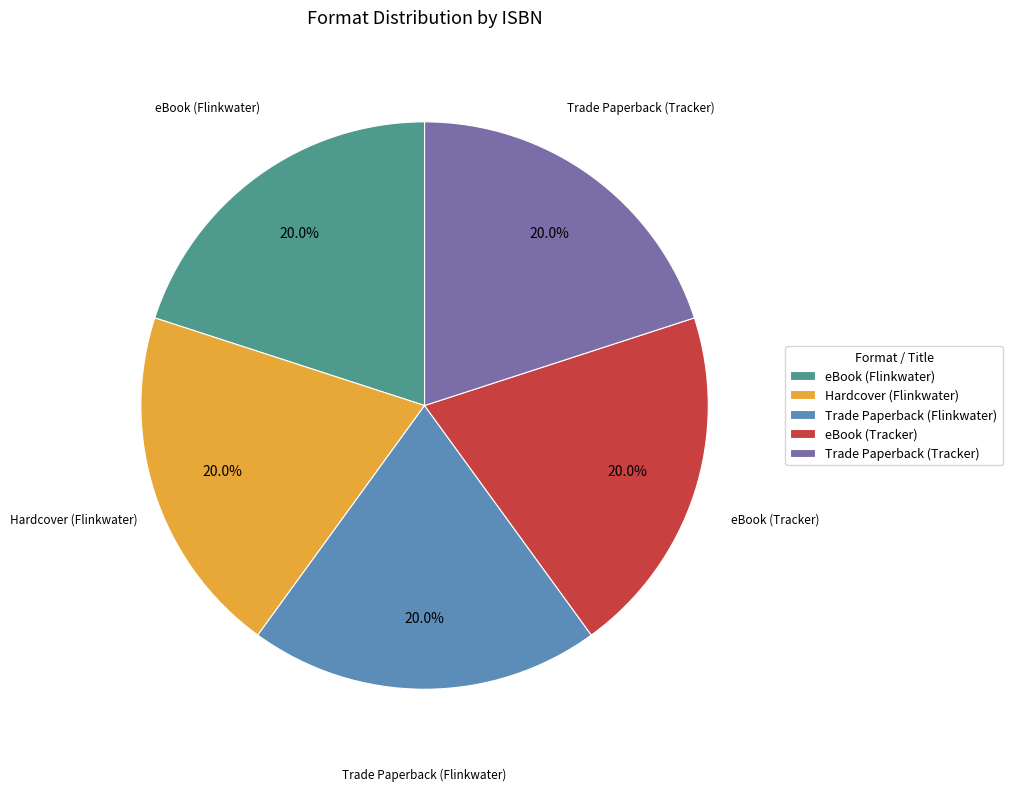

Does eBook (Flinkwater) account for over 50% of the chart?

No